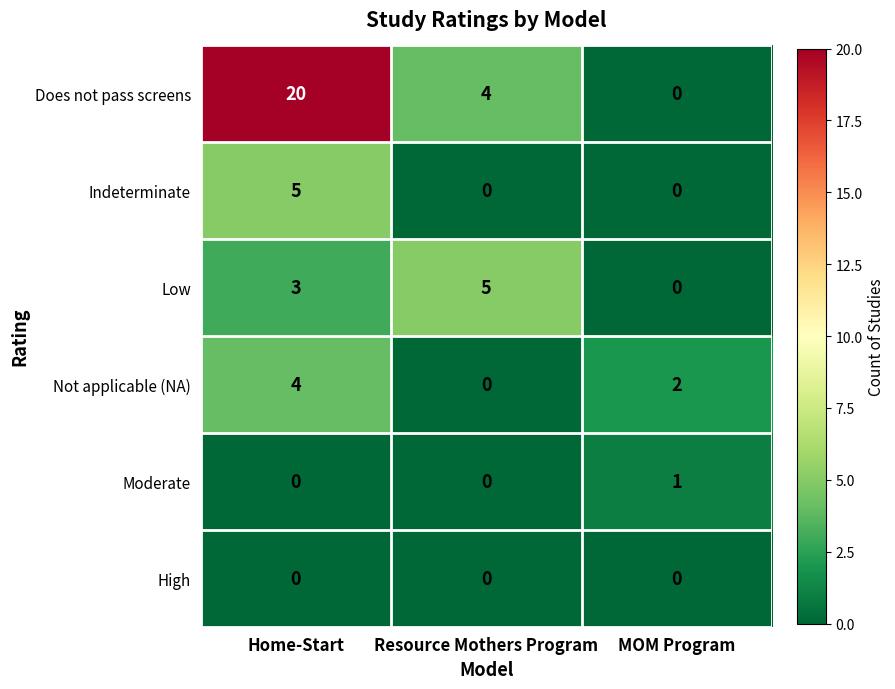

How many categories are shown in the chart?

3